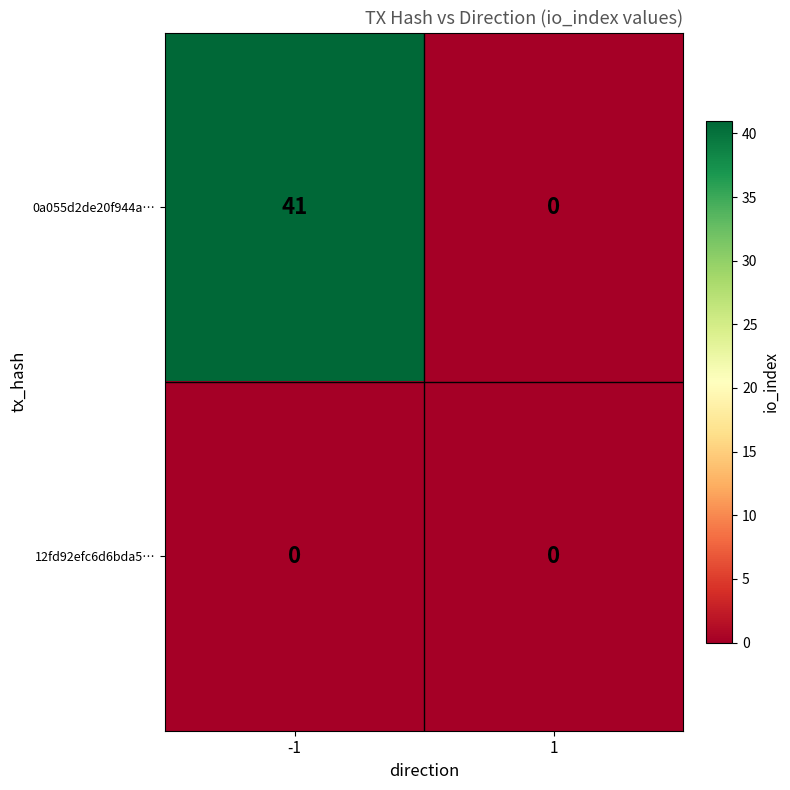

Which series has the widest spread of values?

0a055d2de20f944a…